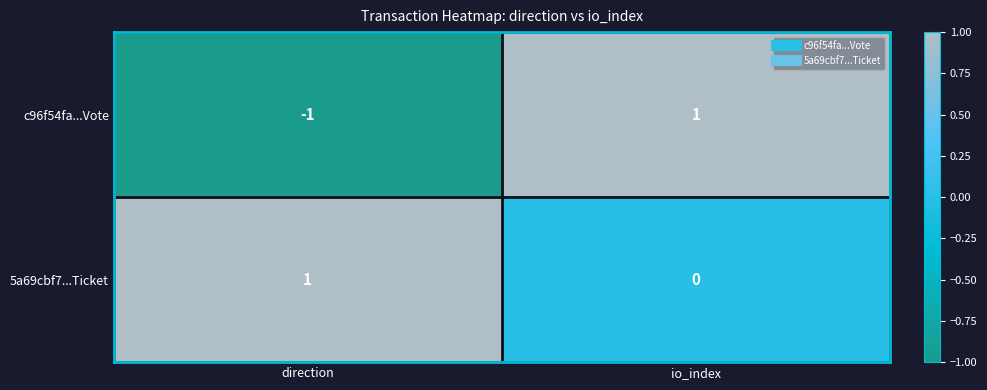

List the series in order of their overall mean, highest first.

5a69cbf7...Ticket, c96f54fa...Vote